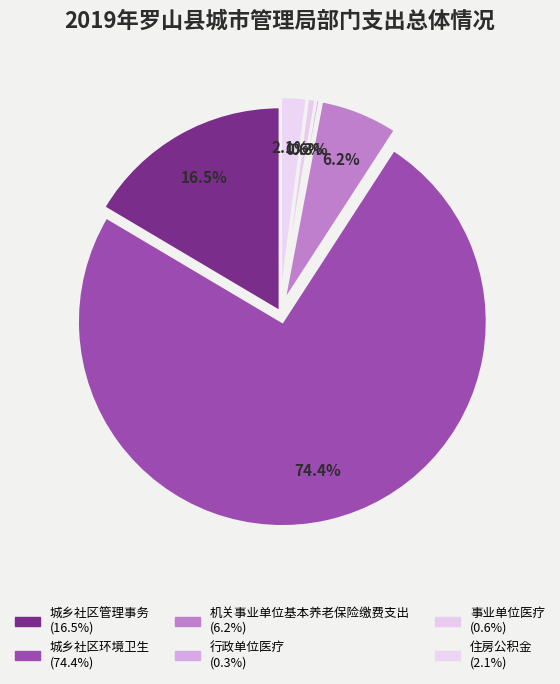

Rank the categories by value from lowest to highest.

行政单位医疗, 事业单位医疗, 住房公积金, 机关事业单位基本养老保险缴费支出, 城乡社区管理事务, 城乡社区环境卫生